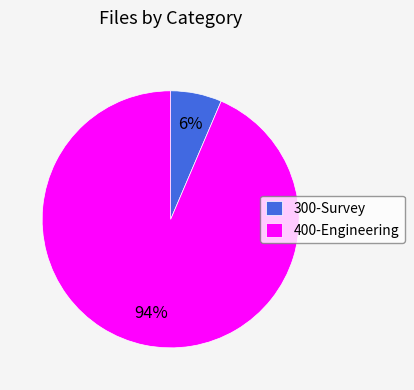

To the nearest percent, what is the combined percentage of 400-Engineering and 300-Survey?

100%